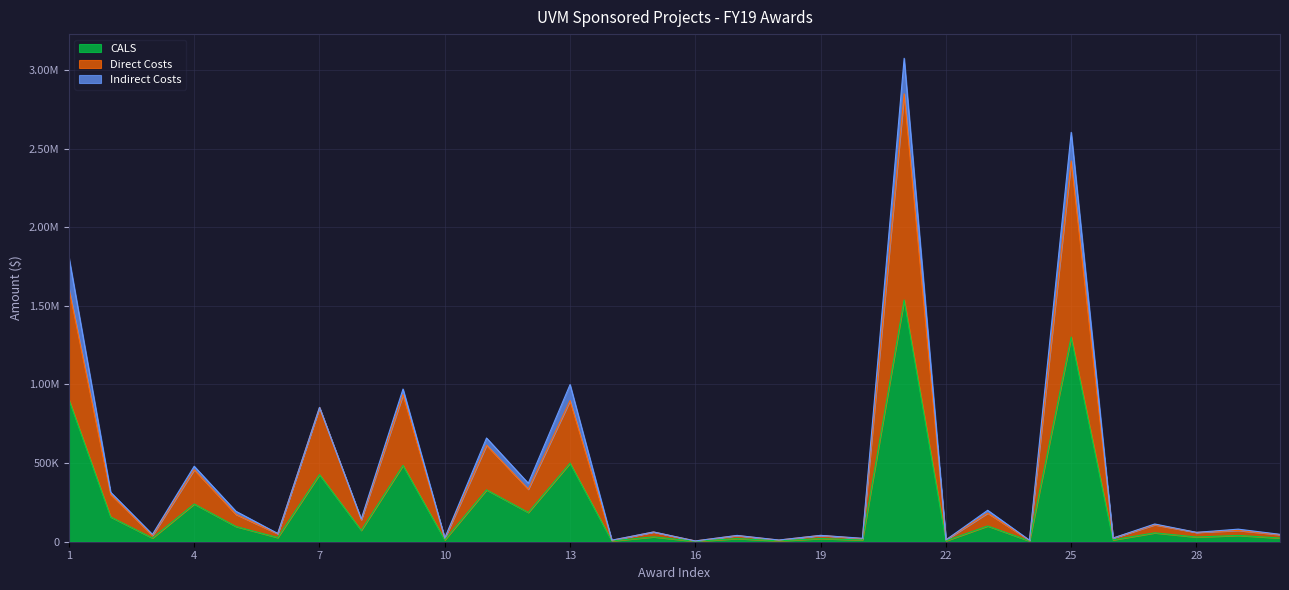

True or false: Direct Costs and CALS intersect in this chart.

False